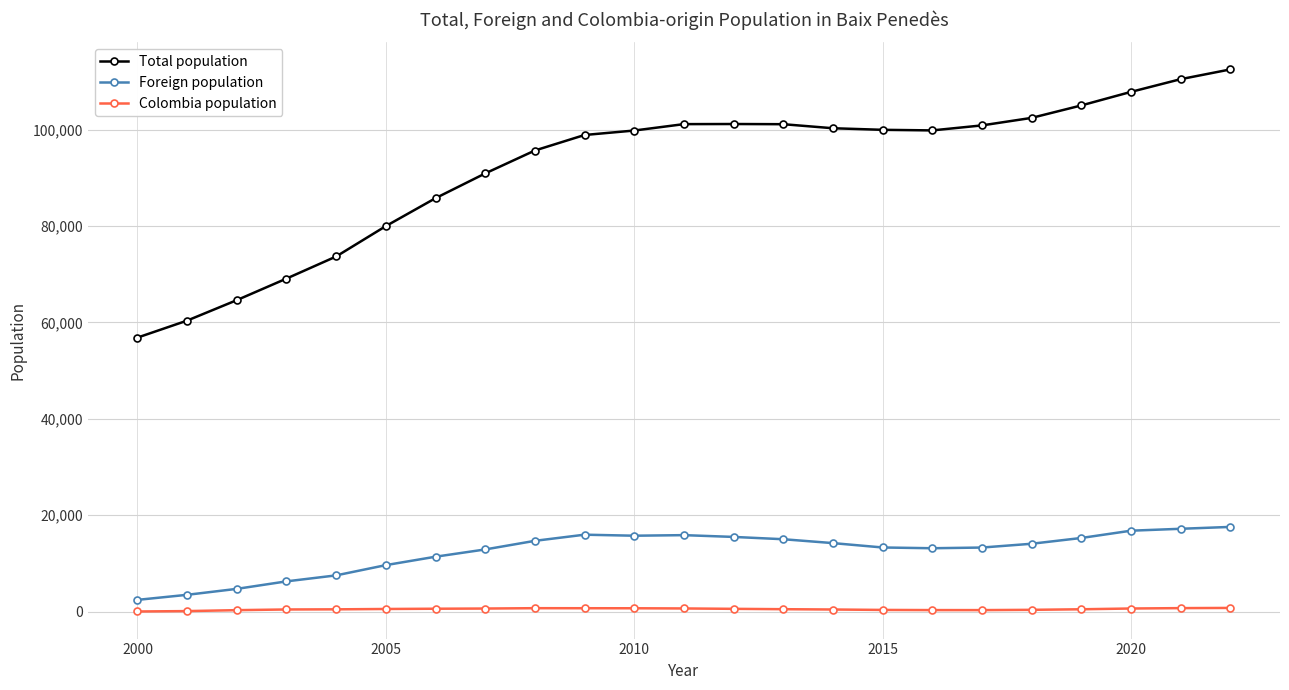

At how many categories does at least one series exceed 57519?

22